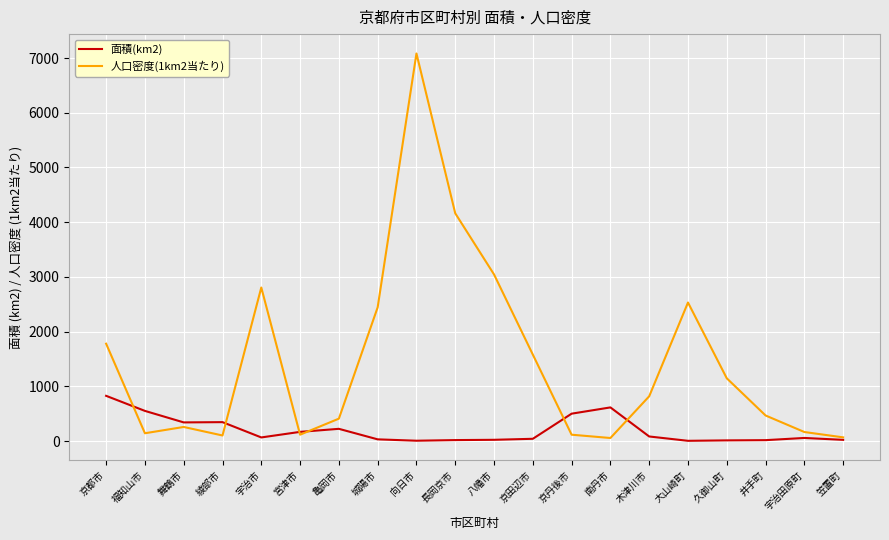

Where does the 人口密度(1km2当たり) series first go above 819?

京都市